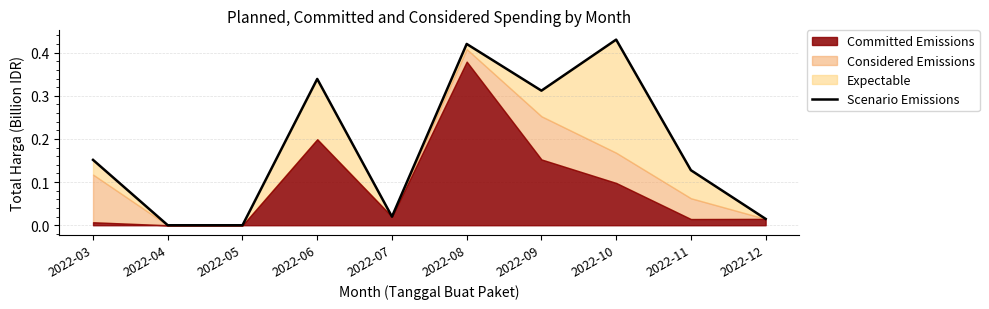

Count the number of categories in the chart.

10